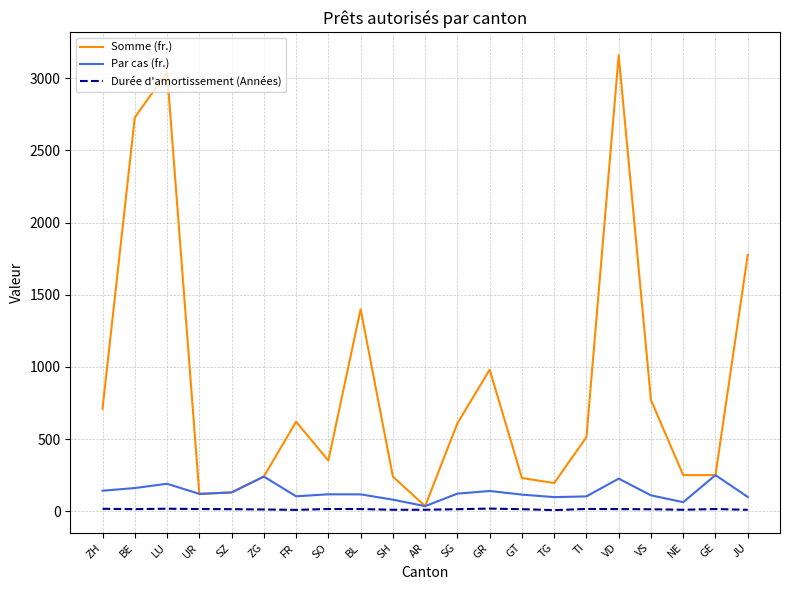

Which series has the largest total across all categories?

Somme (fr.)